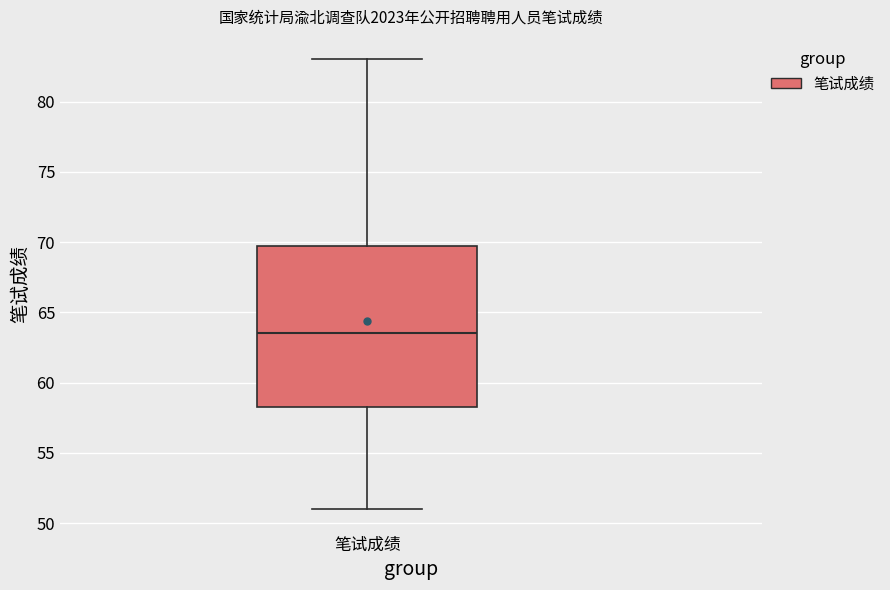

Transcribe this box plot: give where the median line is, the range the box spans, and where the two whiskers end, as read against the y-axis. The values are not printed on the chart, so give them approximately, as read against the axis.

median 63.5, box 58.5 to 70.0, whiskers 51.0 to 83.0